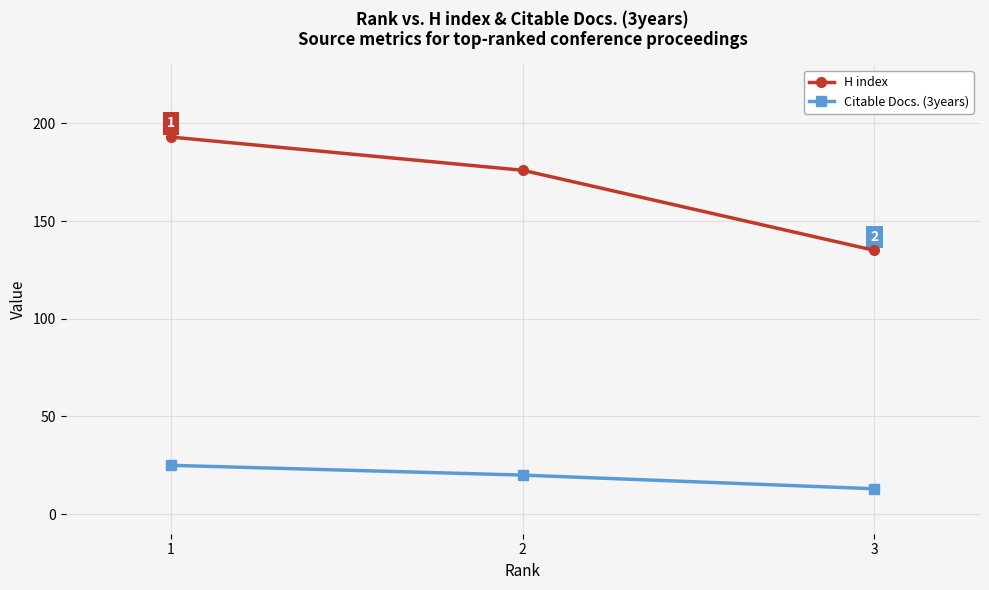

Which series has the widest spread of values?

H index